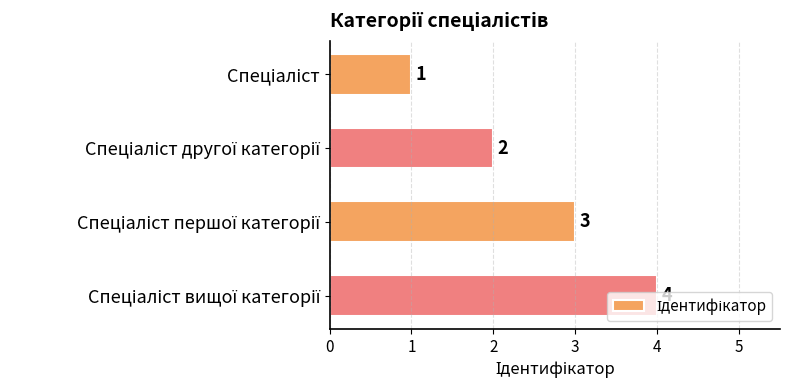

Count the values in the range 2 to 4.

3